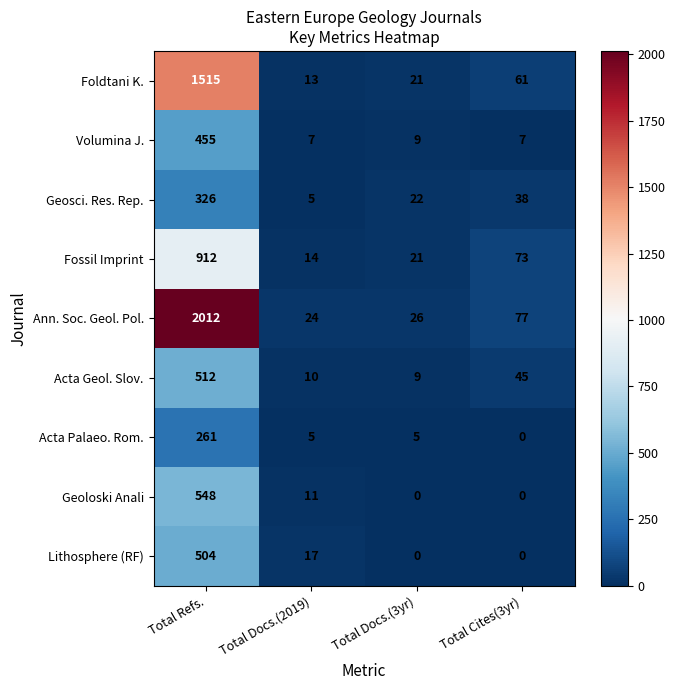

Which series changed the most between Total Docs.(2019) and Total Cites(3yr)?

Fossil Imprint